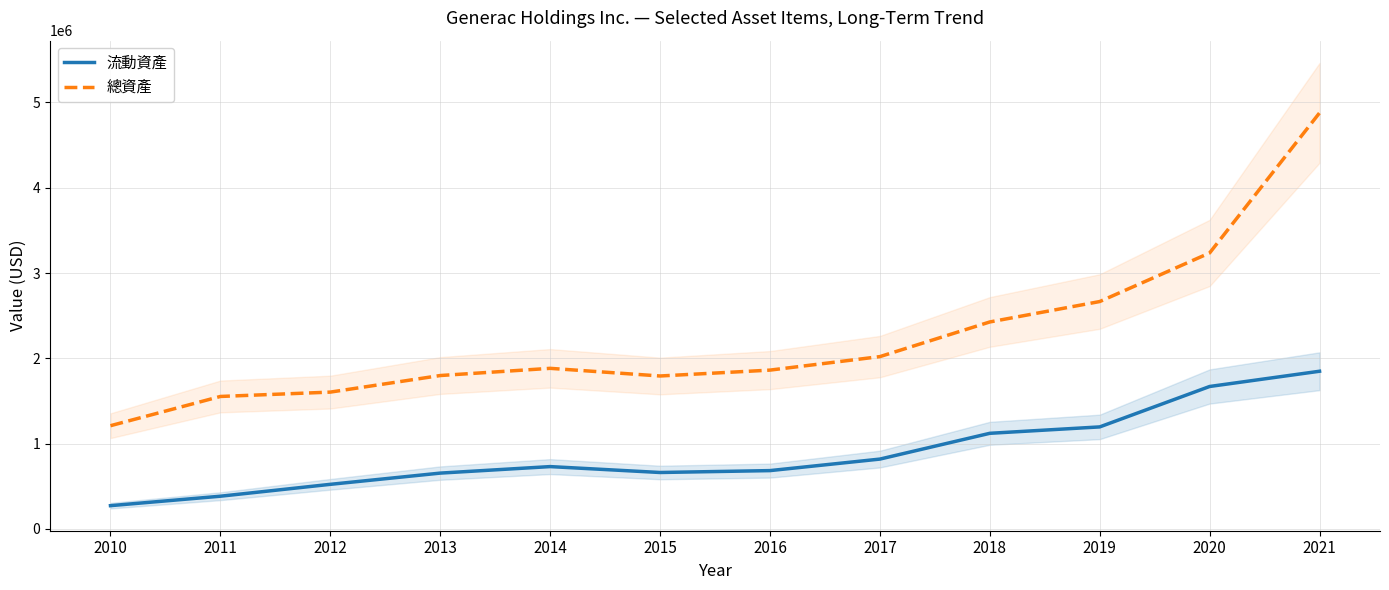

True or false: 流動資產 and 總資產 intersect in this chart.

False